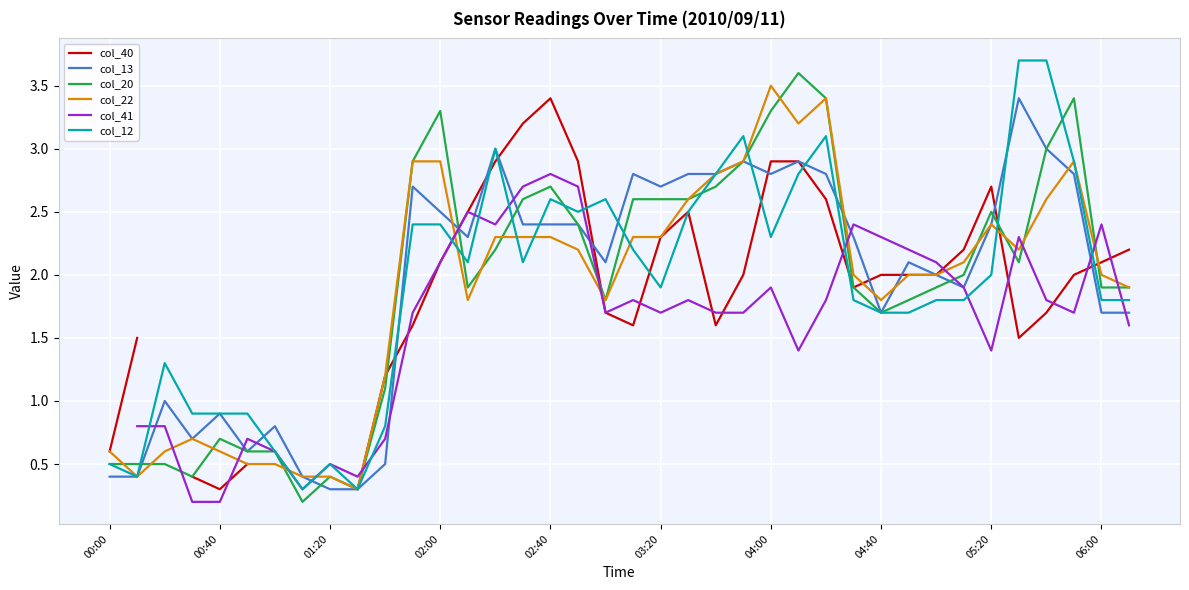

How many intersections are there between col_13 and col_20?

7